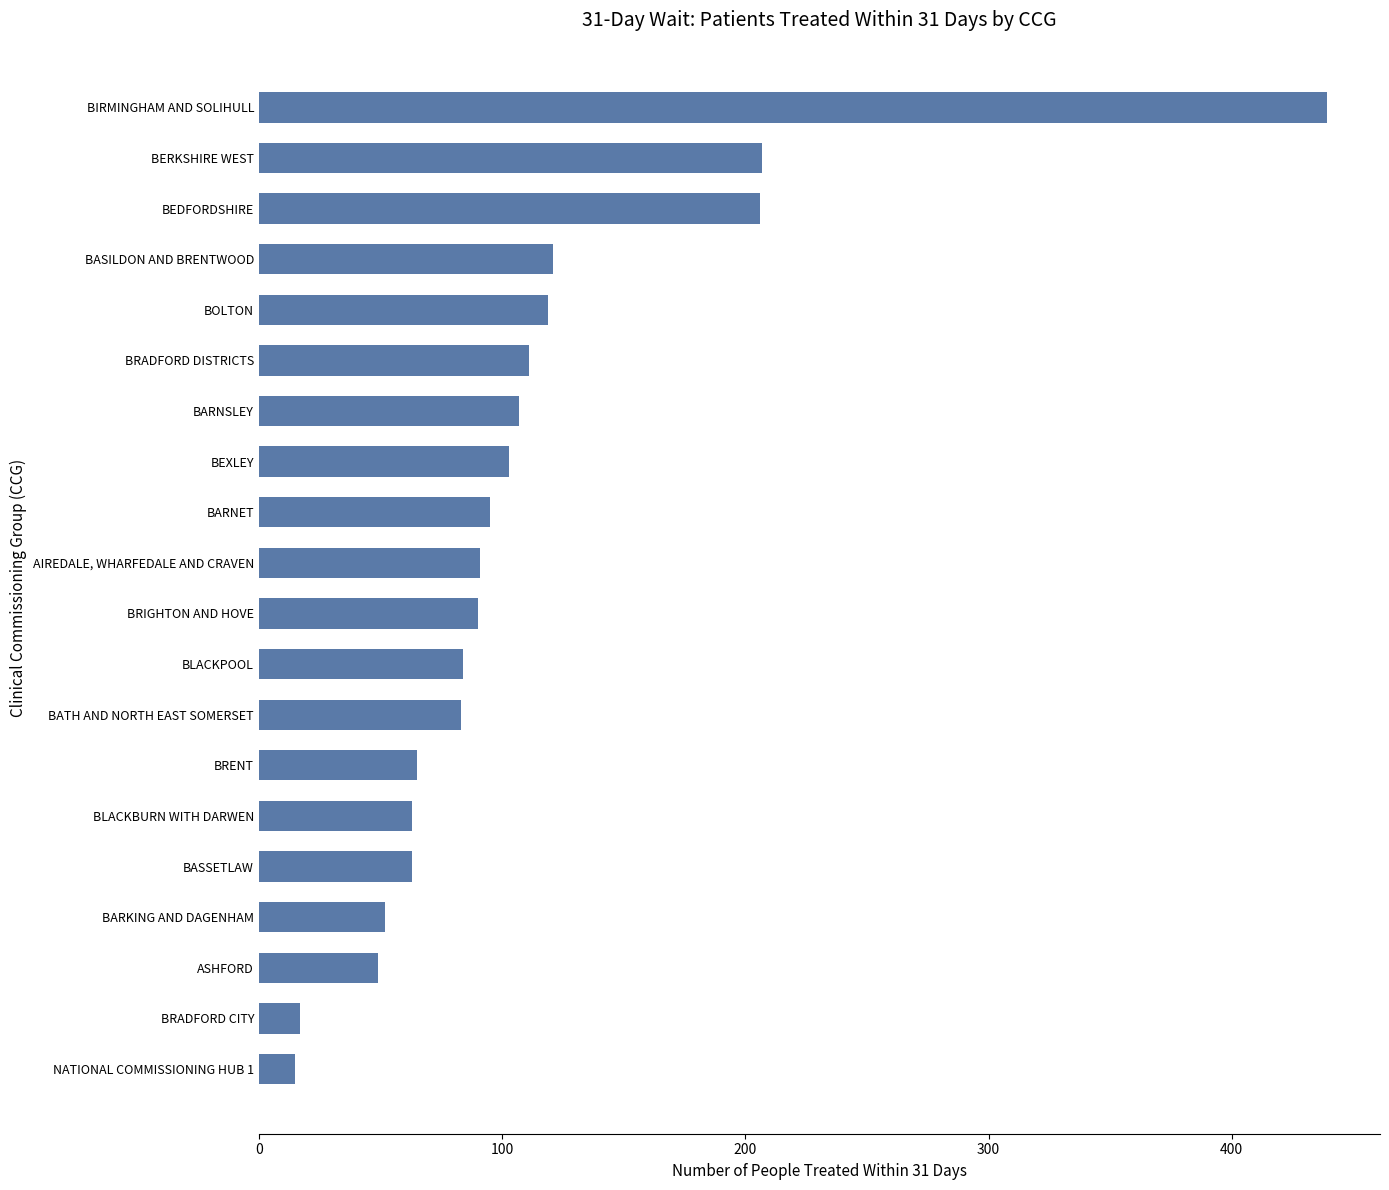

What is the change in value from BEDFORDSHIRE to BIRMINGHAM AND SOLIHULL?

+233